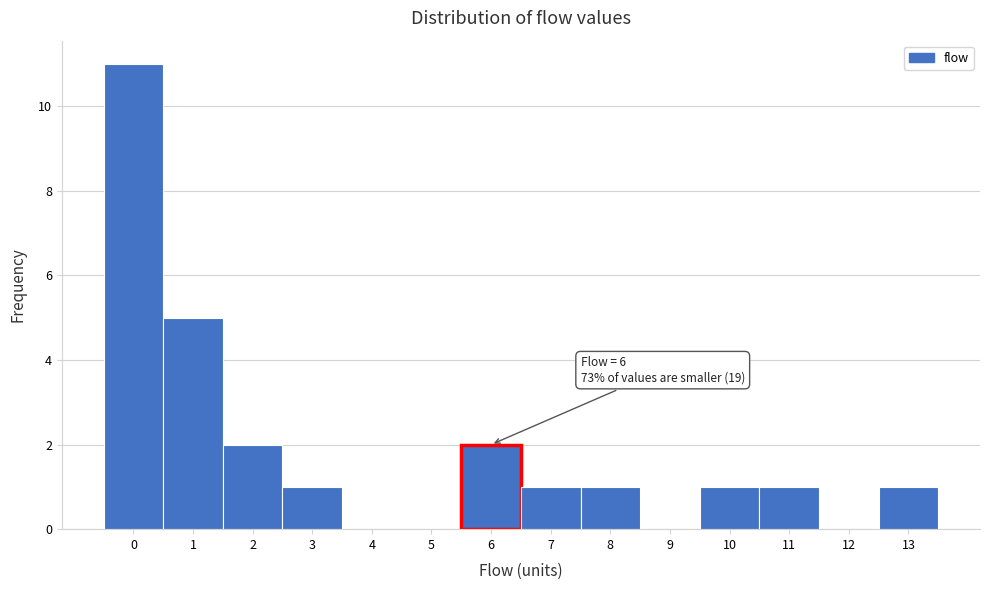

Over which range of the x-axis is the bar tallest?

-0.5 to 0.5